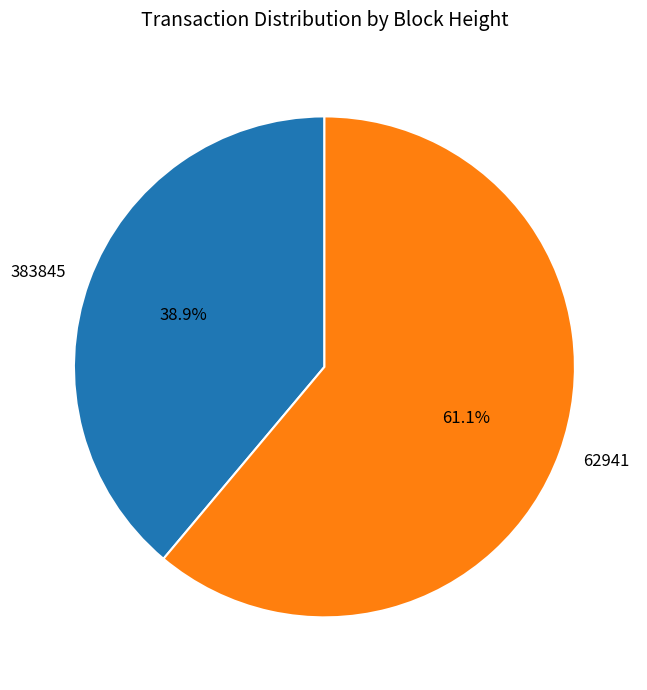

Approximately how many times larger is the value at 383845 compared to 62941?

0.6